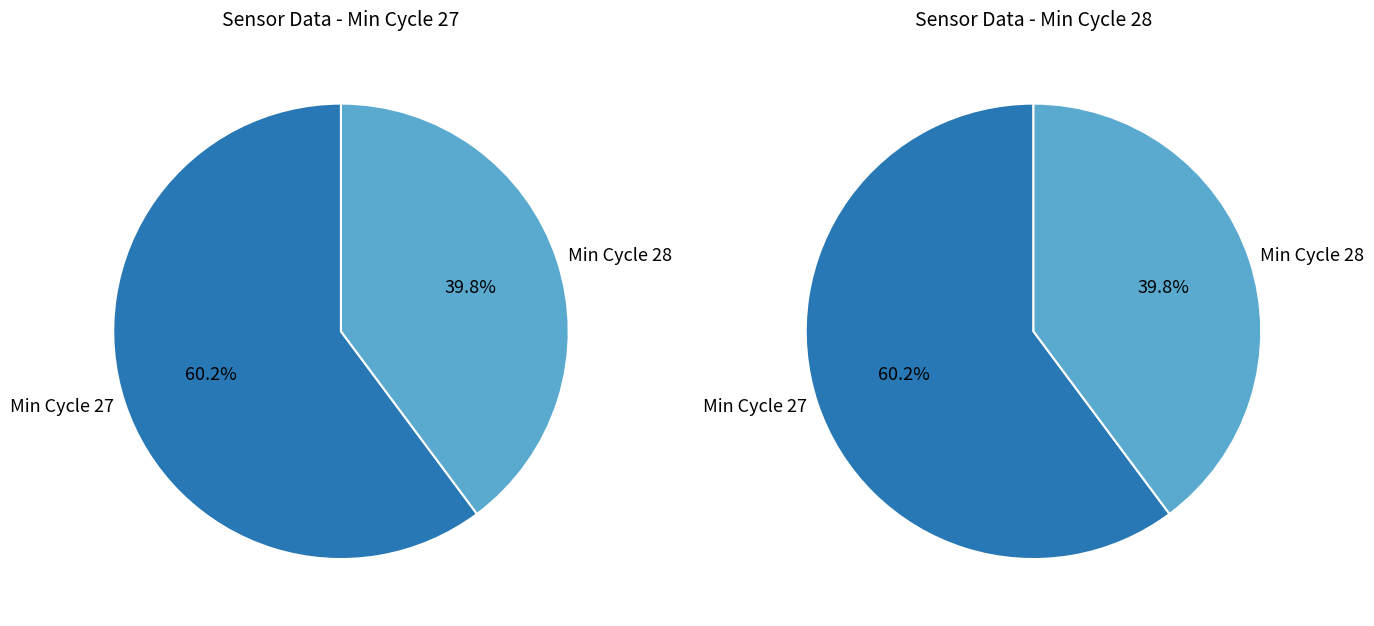

Rank the categories by value from highest to lowest.

Min_cycle=27, Min_cycle=28